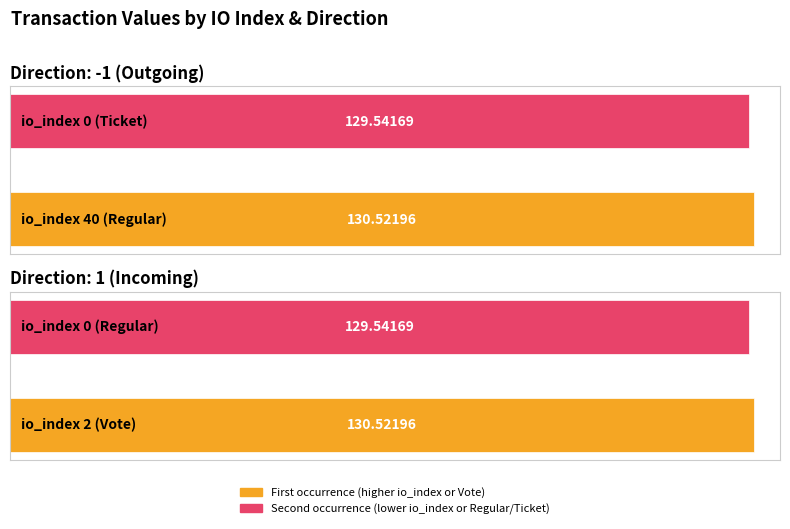

Is it true that the value at 40 is 69.5?

False